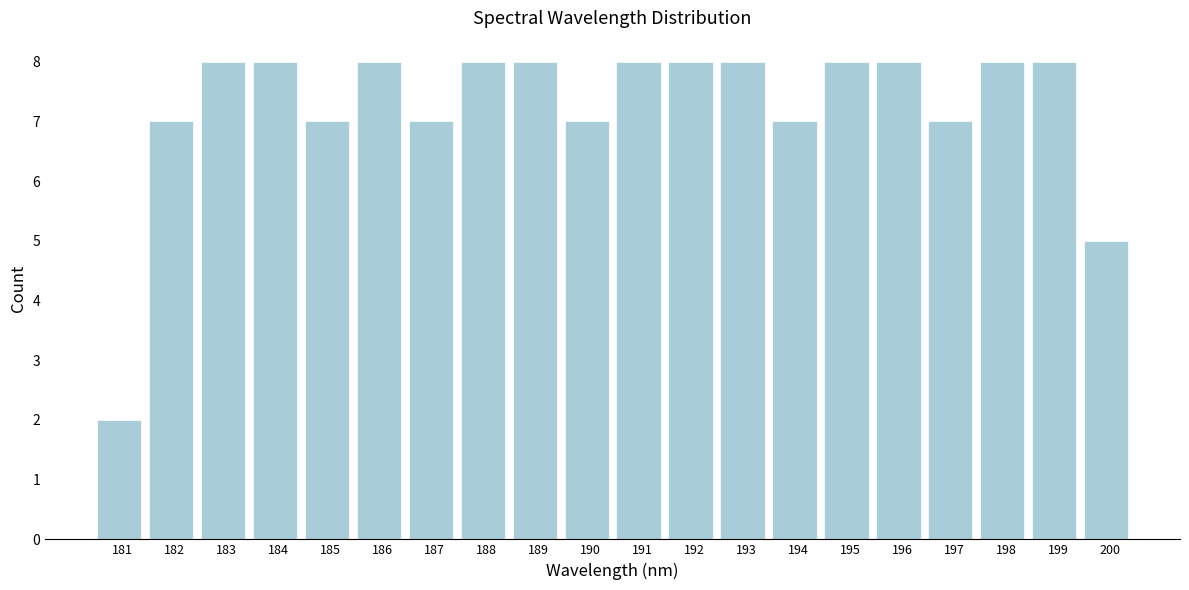

Reading right to left, extract all data points from this chart.

200=5	199=8	198=8	197=7	196=8	195=8	194=7	193=8	192=8	191=8	190=7	189=8	188=8	187=7	186=8	185=7	184=8	183=8	182=7	181=2